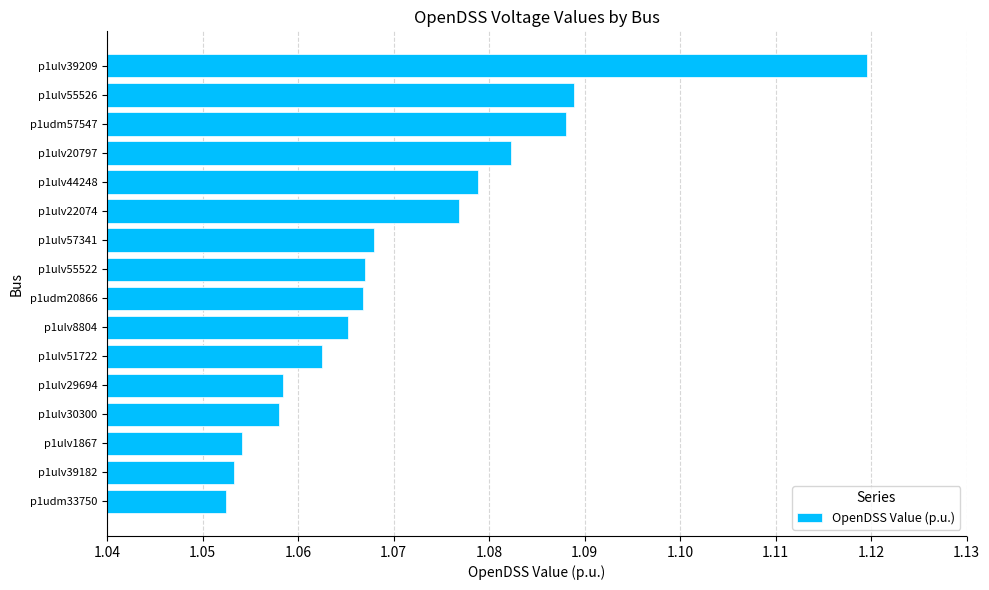

Between p1ulv20797 and p1ulv8804, which is larger?

p1ulv20797